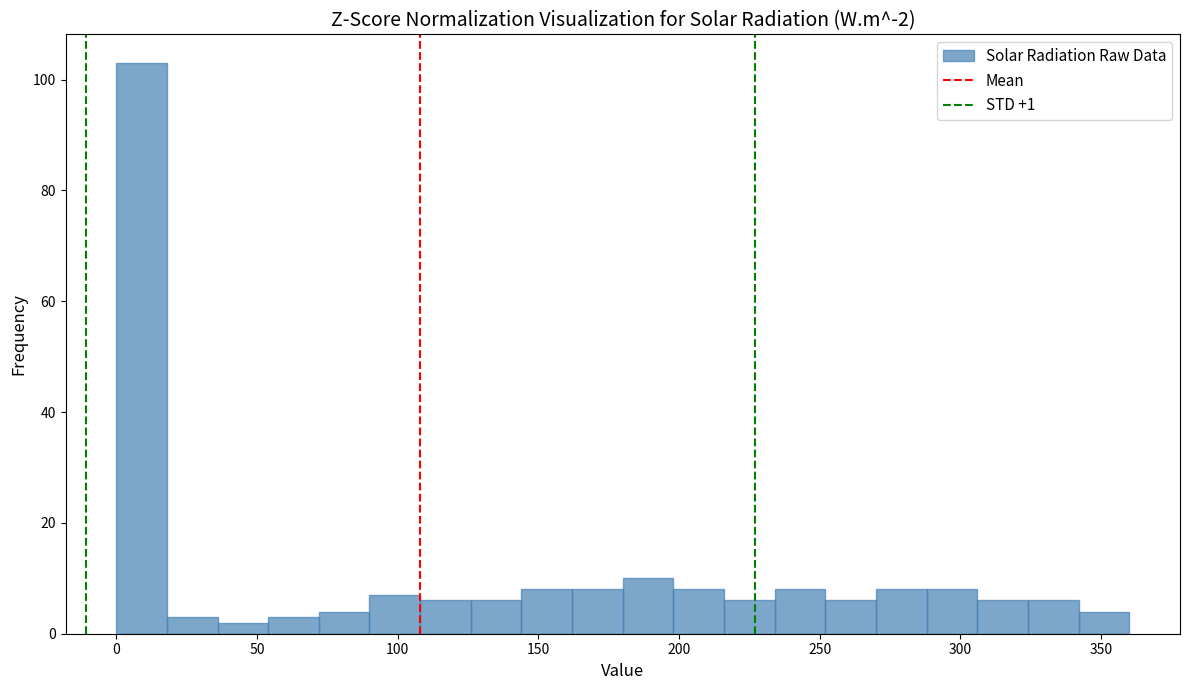

Read against the x-axis, roughly where is the centre of the tallest bar?

10